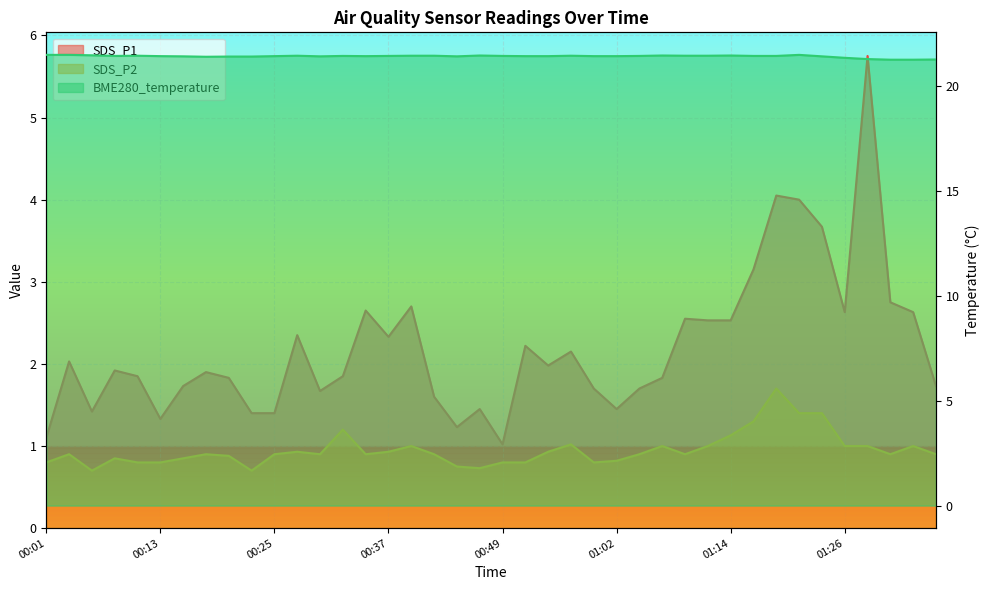

True or false: SDS_P1 has a value of 1.1 at 00:01.

True